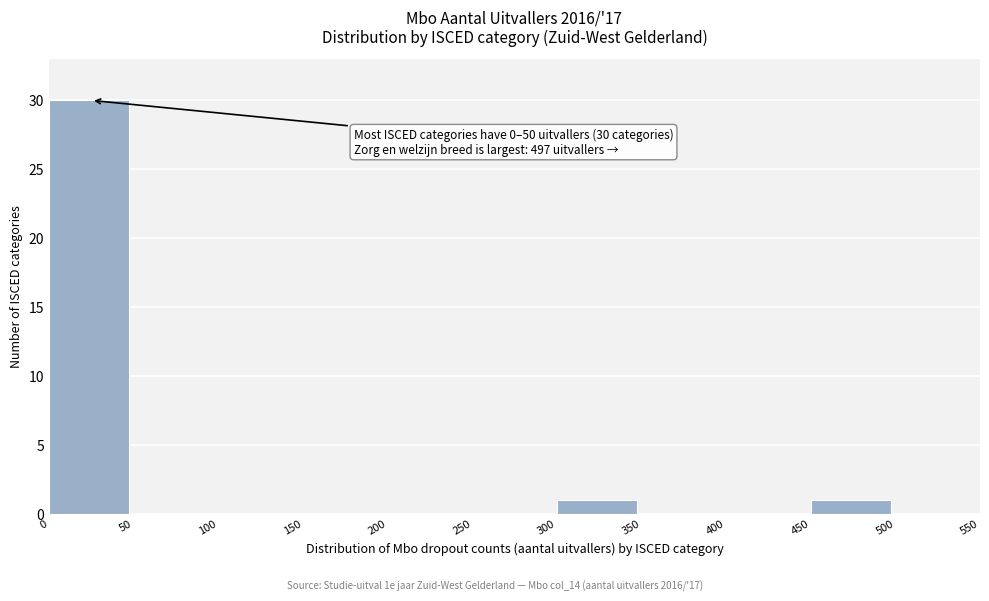

Over which range of the x-axis is the bar tallest?

0 to 50